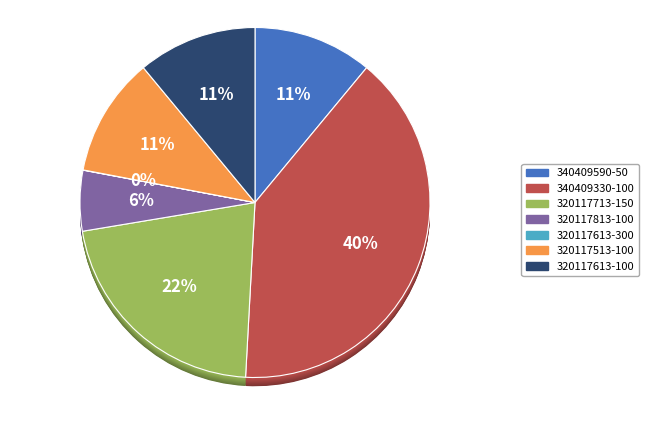

What is the change in value from 340409330-100 to 320117513-100?

-1310